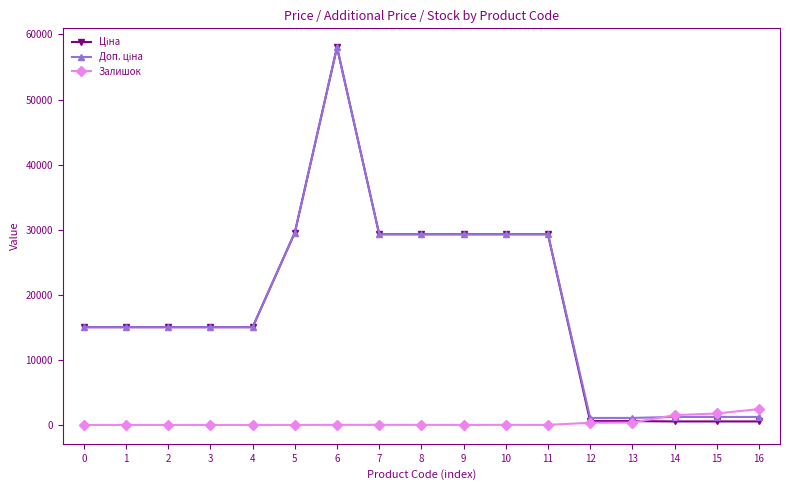

At which category is the sum across all series the highest?

6